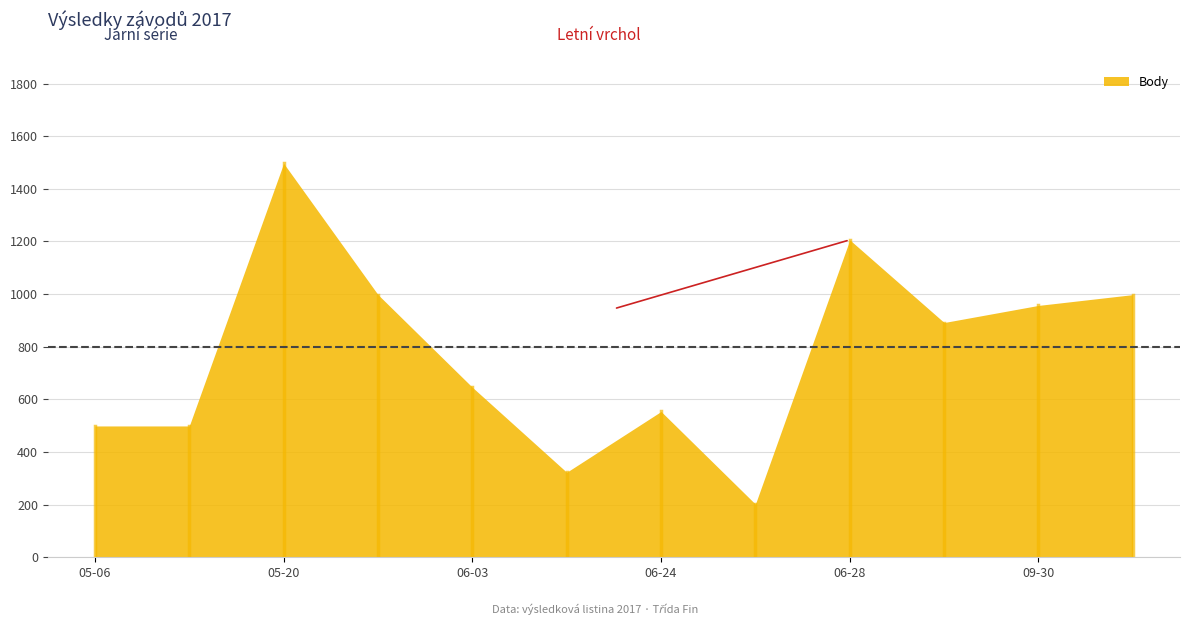

At how many categories does at least one series exceed 162?

12